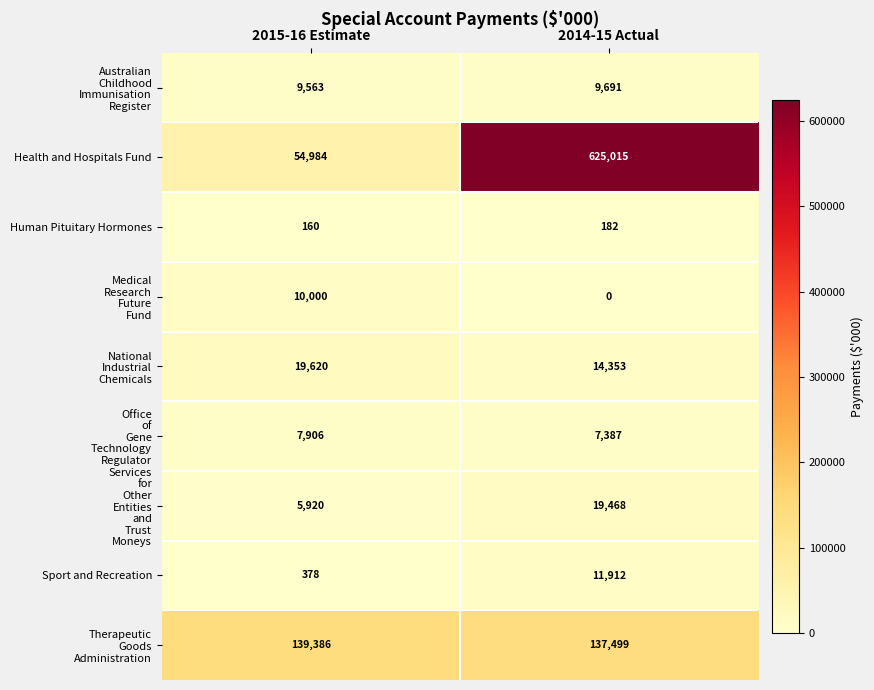

What is the difference between the maximum and minimum values in the Sport and Recreation series?

11534